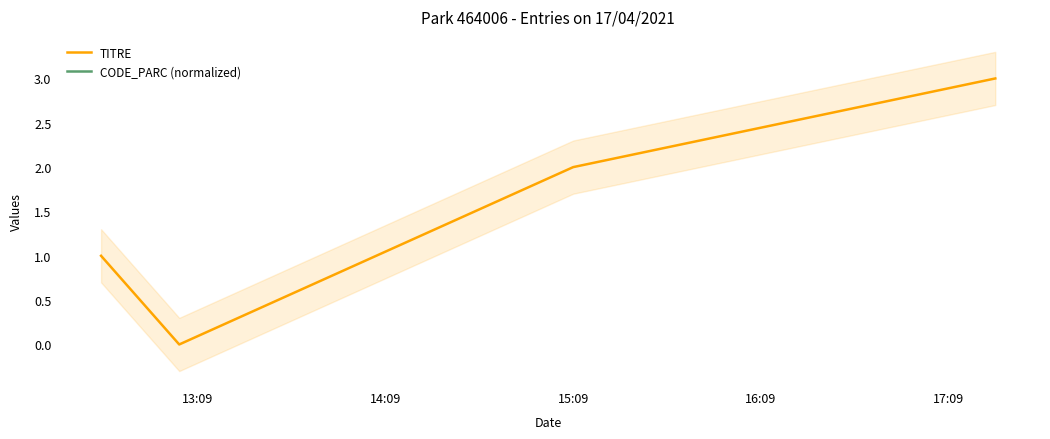

How many interior local valleys does the TITRE series have?

1